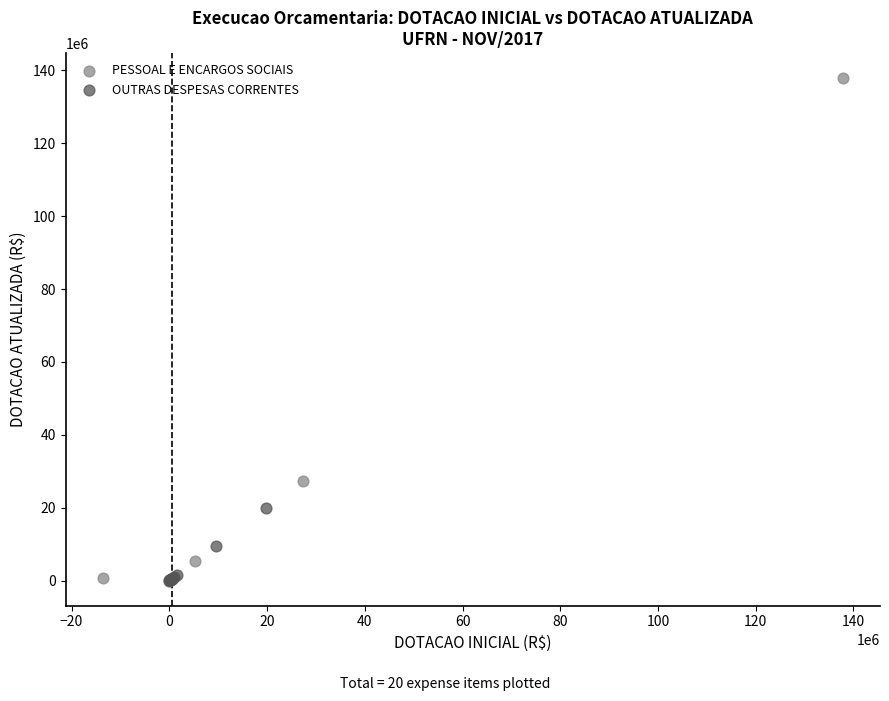

Which series reaches the maximum Y coordinate?

PESSOAL E ENCARGOS SOCIAIS